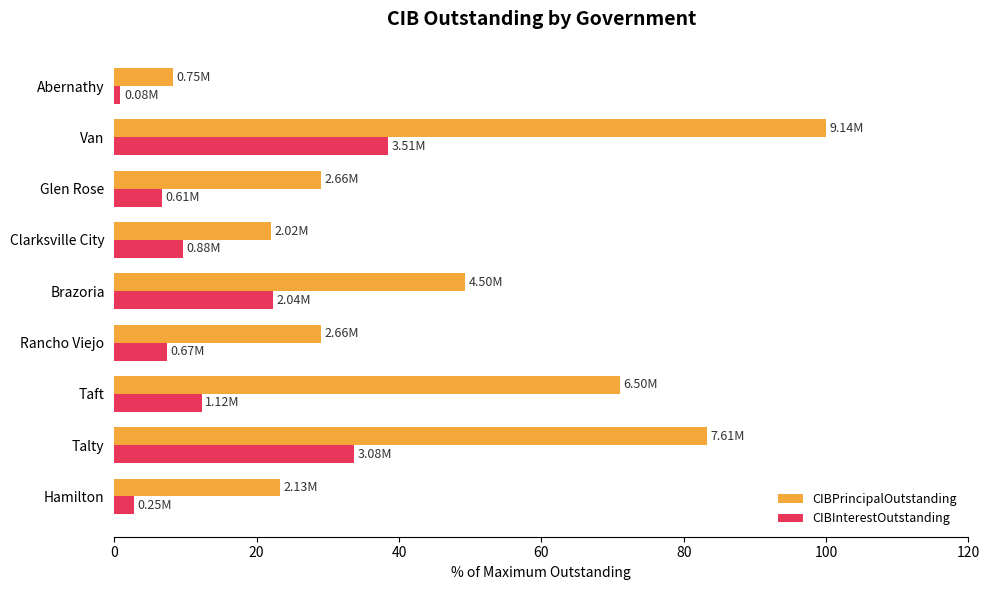

Which series has the largest total across all categories?

CIBPrincipalOutstanding